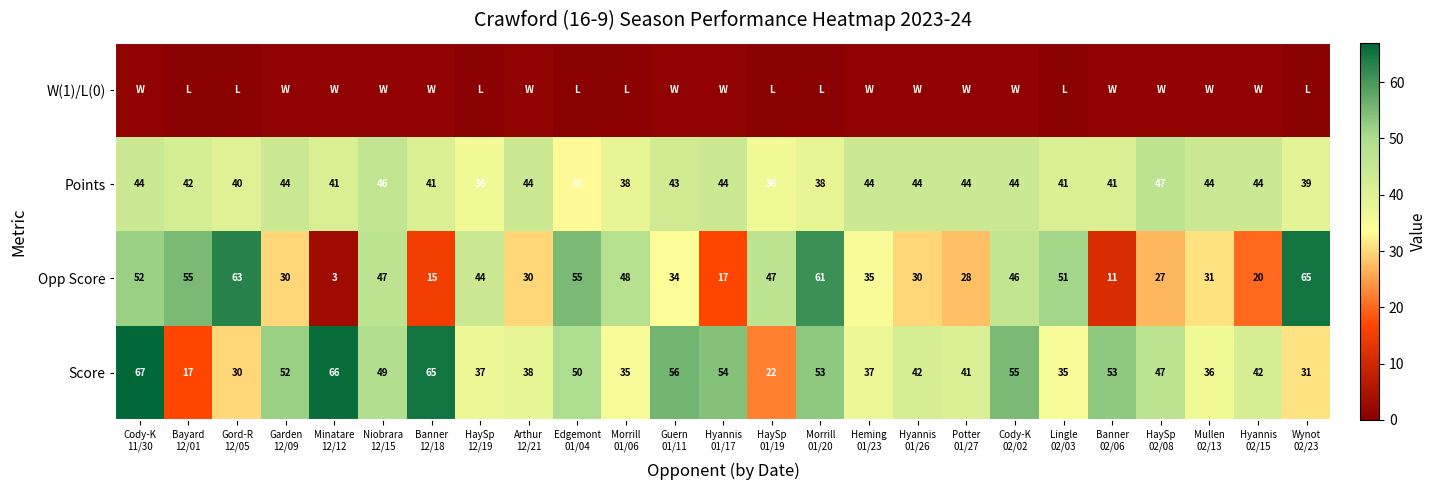

What is the difference between the maximum and minimum values in the Score series?

50